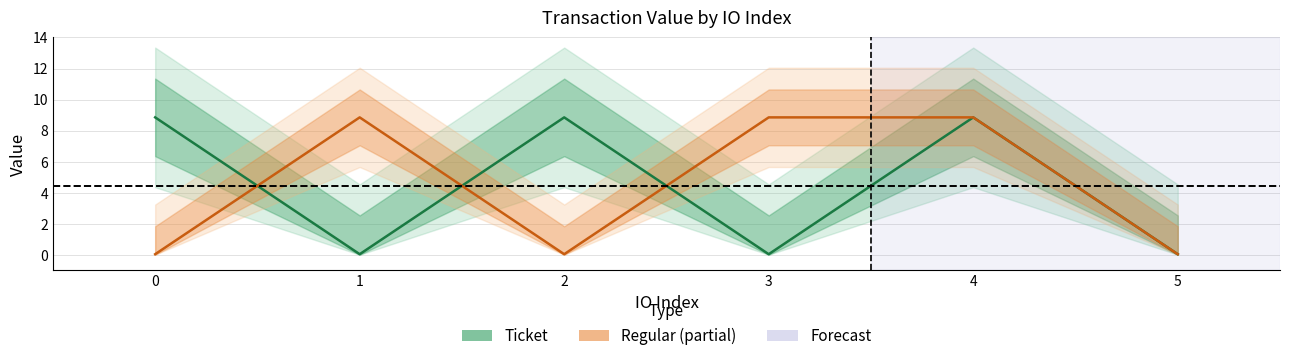

Does the chart have visible grid lines?

Yes